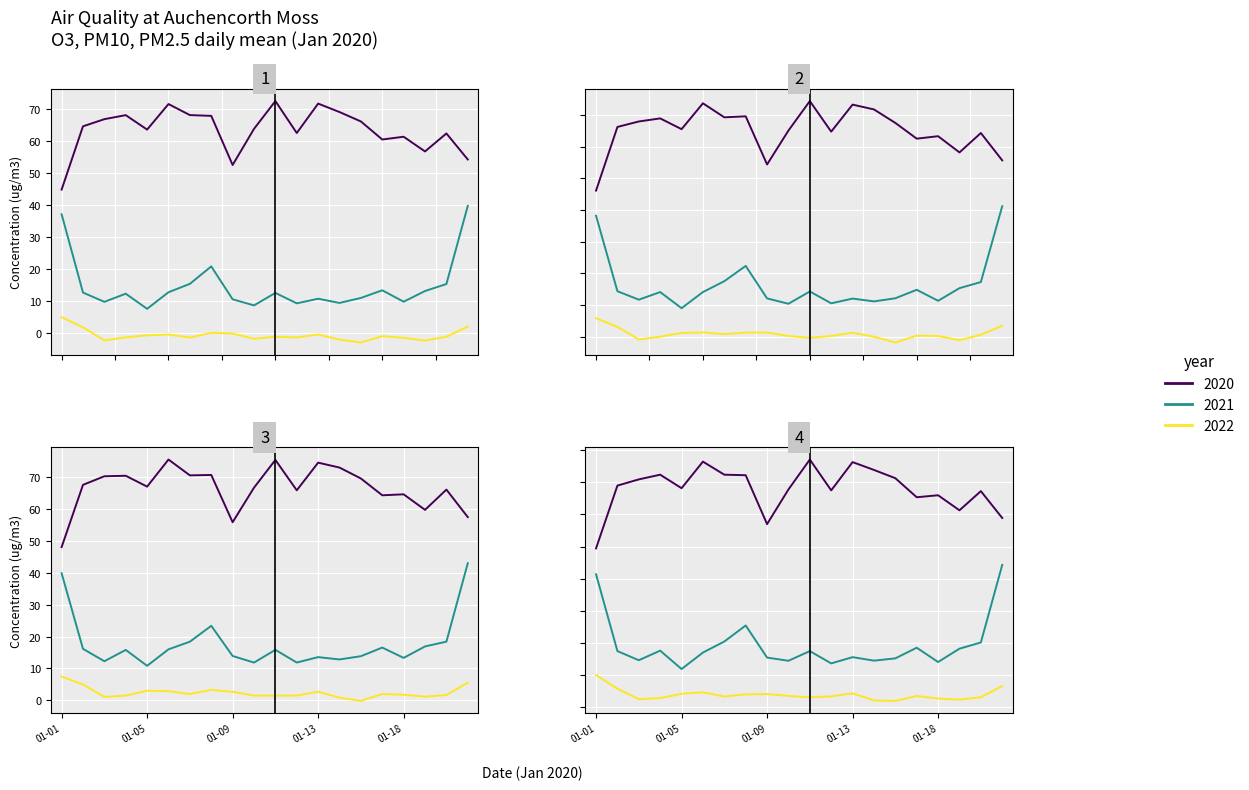

The PM10 series shows 65.8 at 2020-01-21. True or false?

False